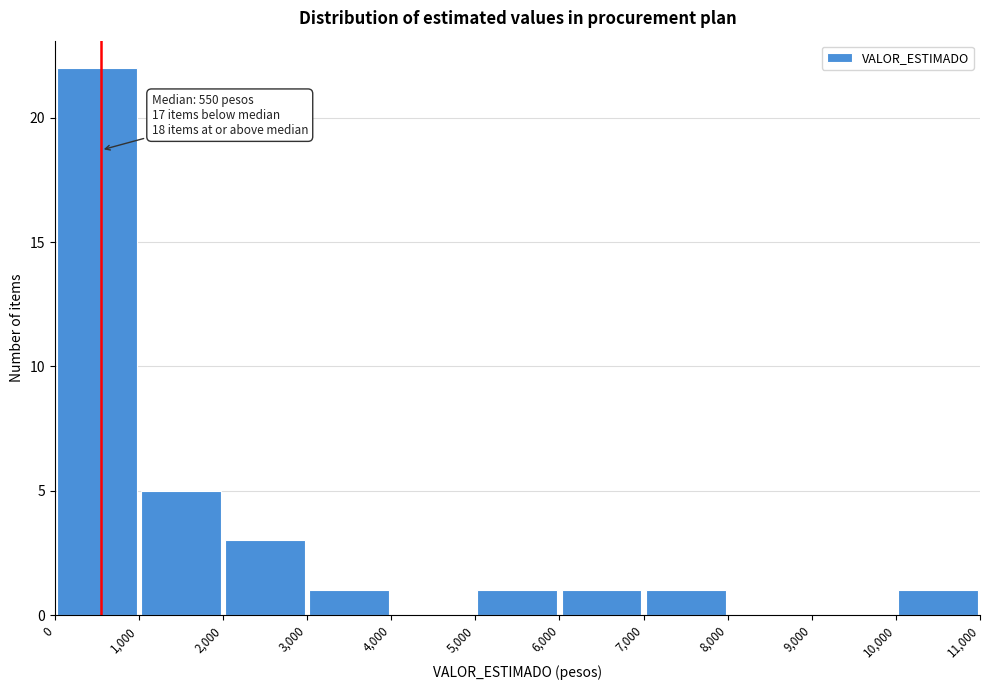

Which range on the x-axis has the tallest bar?

0 to 1,000